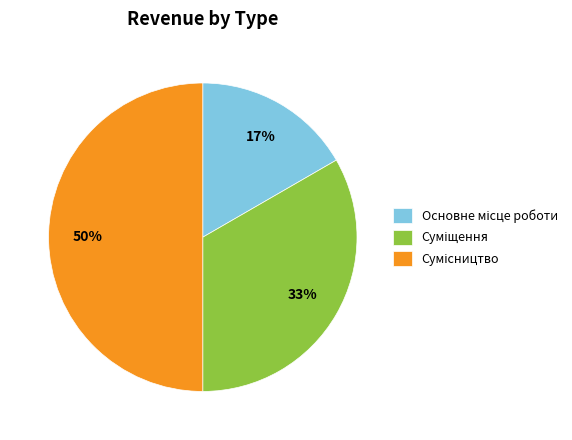

To the nearest percent, what is the average slice percentage?

33%